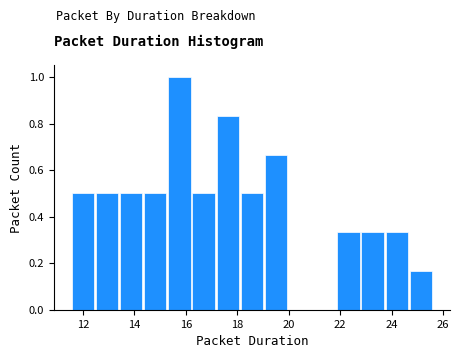

Reading left to right, transcribe this chart: for each bar, give the range it covers on the x-axis and its height. Neither the bar edges nor the heights are printed on the chart, so give them approximately, as read against the axes.

11.6 to 12.4: 0.50
12.4 to 13.4: 0.50
13.4 to 14.4: 0.50
14.4 to 15.2: 0.50
15.2 to 16.2: 1.00
16.2 to 17.2: 0.50
17.2 to 18.0: 0.84
18.0 to 19.0: 0.50
19.0 to 20.0: 0.66
20.0 to 21.0: 0
21.0 to 21.8: 0
21.8 to 22.8: 0.34
22.8 to 23.8: 0.34
23.8 to 24.6: 0.34
24.6 to 25.6: 0.16